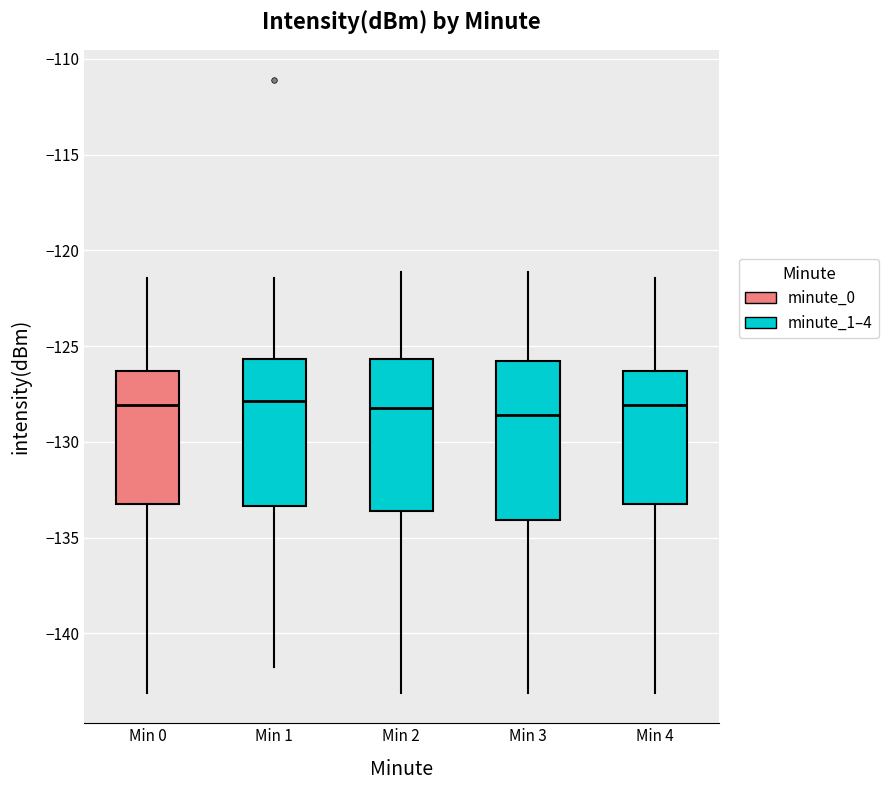

Reading left to right, transcribe this box plot: for each box, give where its median line is, the range the box spans, and where its two whiskers end, as read against the y-axis. The values are not printed on the chart, so give them approximately, as read against the axis.

Min 0: median -128.0, box -133.0 to -126.5, whiskers -143.0 to -121.5
Min 1: median -128.0, box -133.5 to -125.5, whiskers -142.0 to -121.5
Min 2: median -128.5, box -133.5 to -125.5, whiskers -143.0 to -121.0
Min 3: median -128.5, box -134.0 to -126.0, whiskers -143.0 to -121.0
Min 4: median -128.0, box -133.0 to -126.5, whiskers -143.0 to -121.5